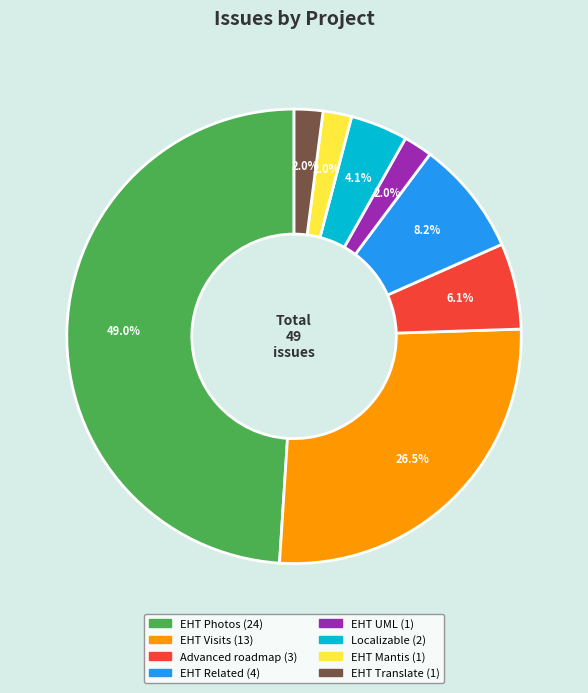

Do EHT UML and Advanced roadmap together represent more than half of the pie?

No